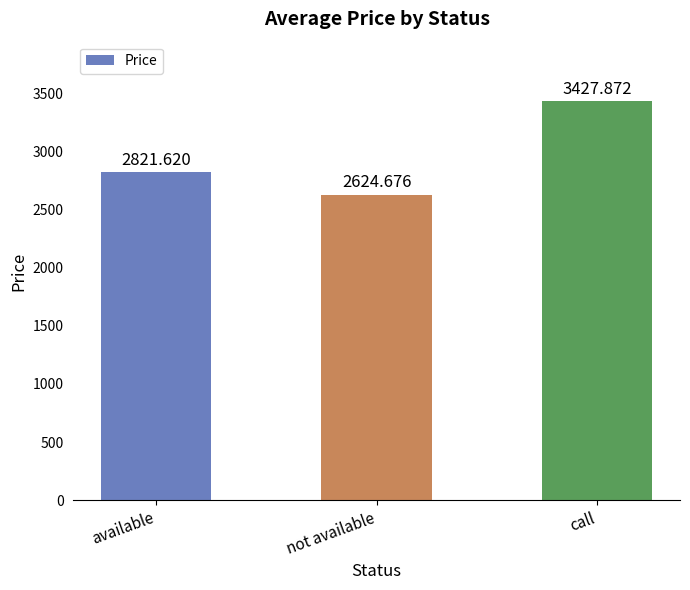

Rank the categories by value from lowest to highest.

not available, available, call